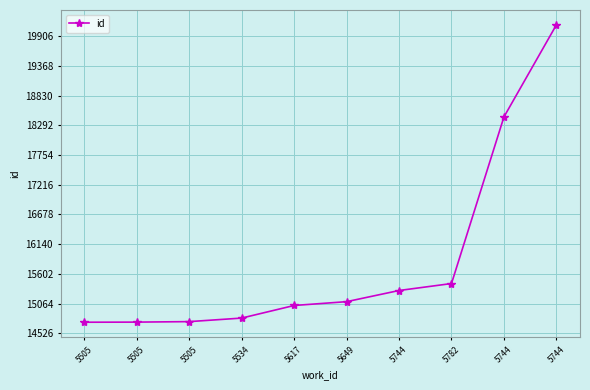

What is the average value?

15841